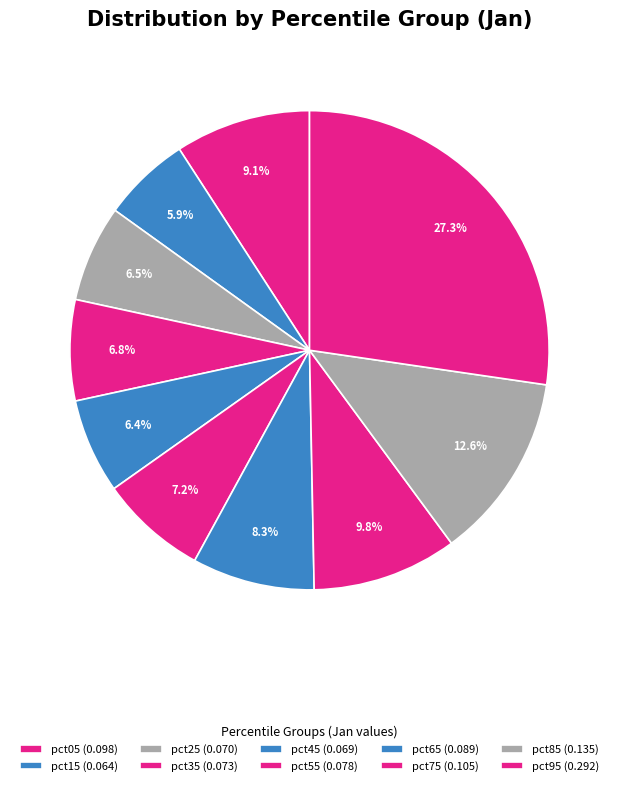

How many slices are in this pie chart?

10